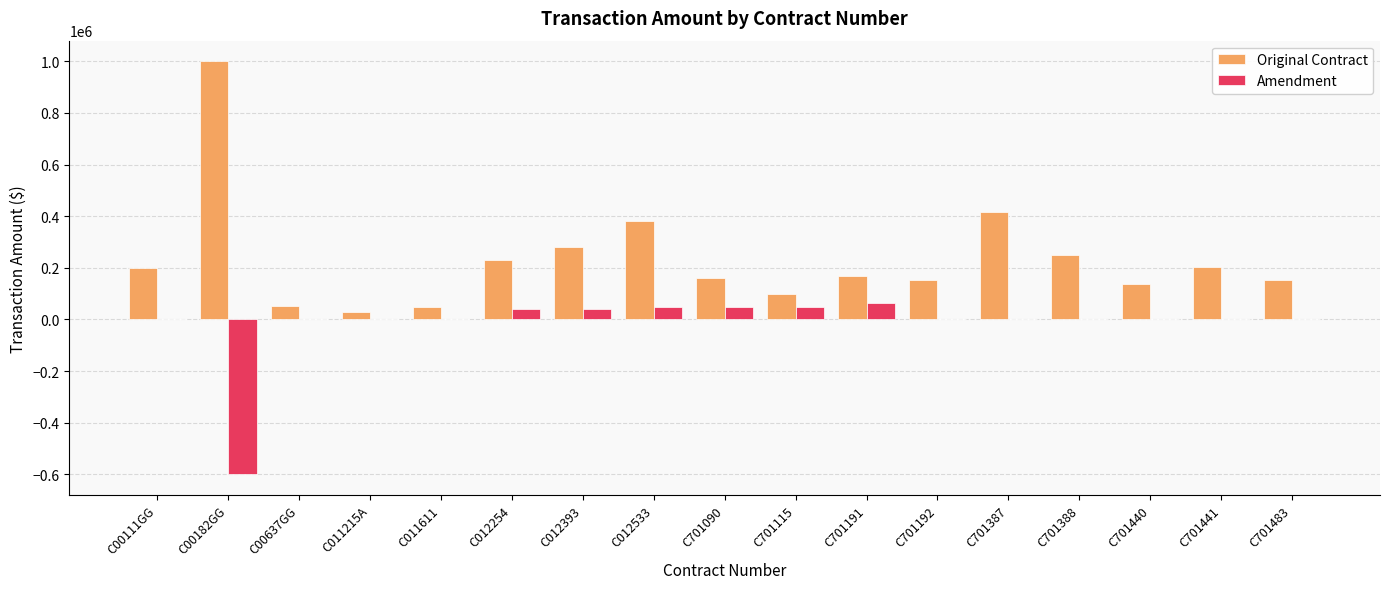

What is the greatest value displayed?

1000000